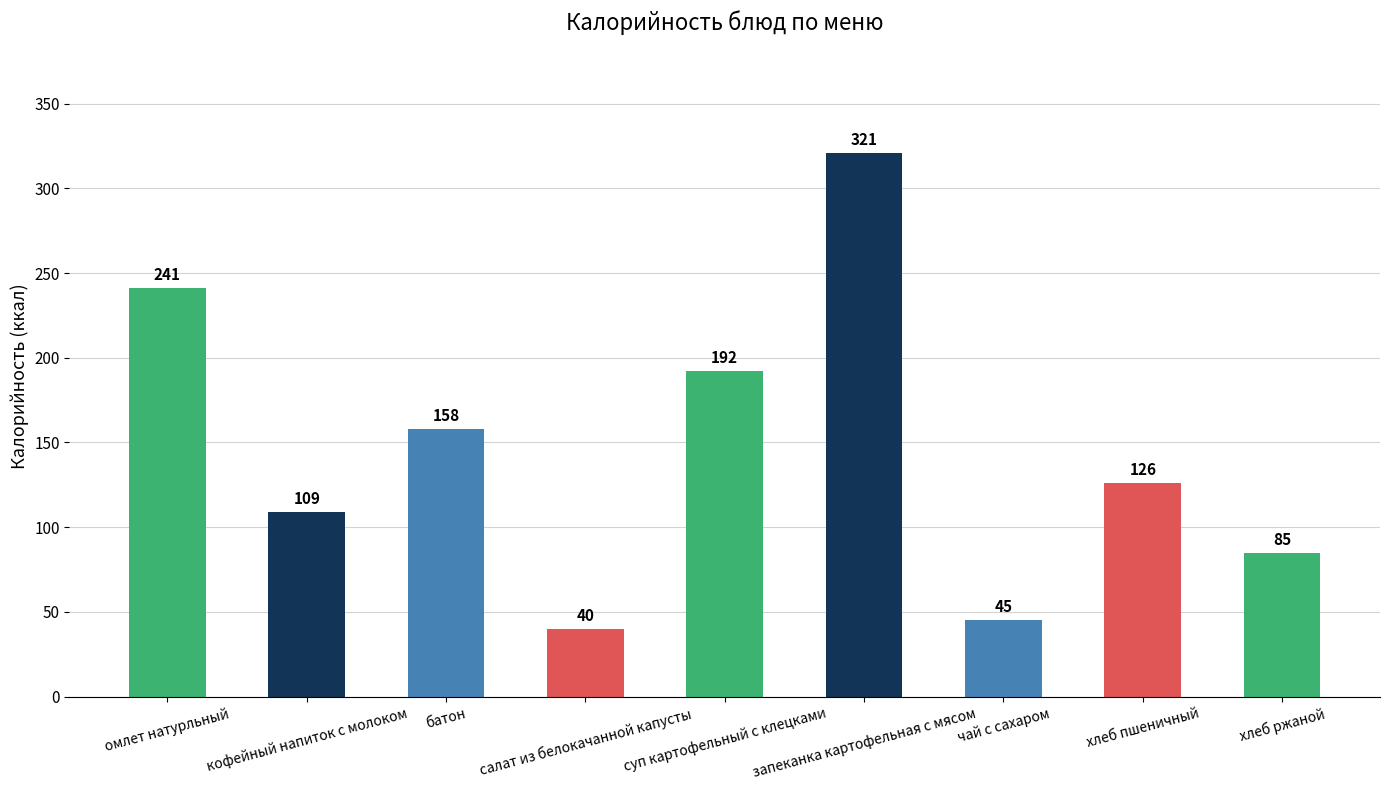

Is it true that the value at суп картофельный с клецками is 82?

False